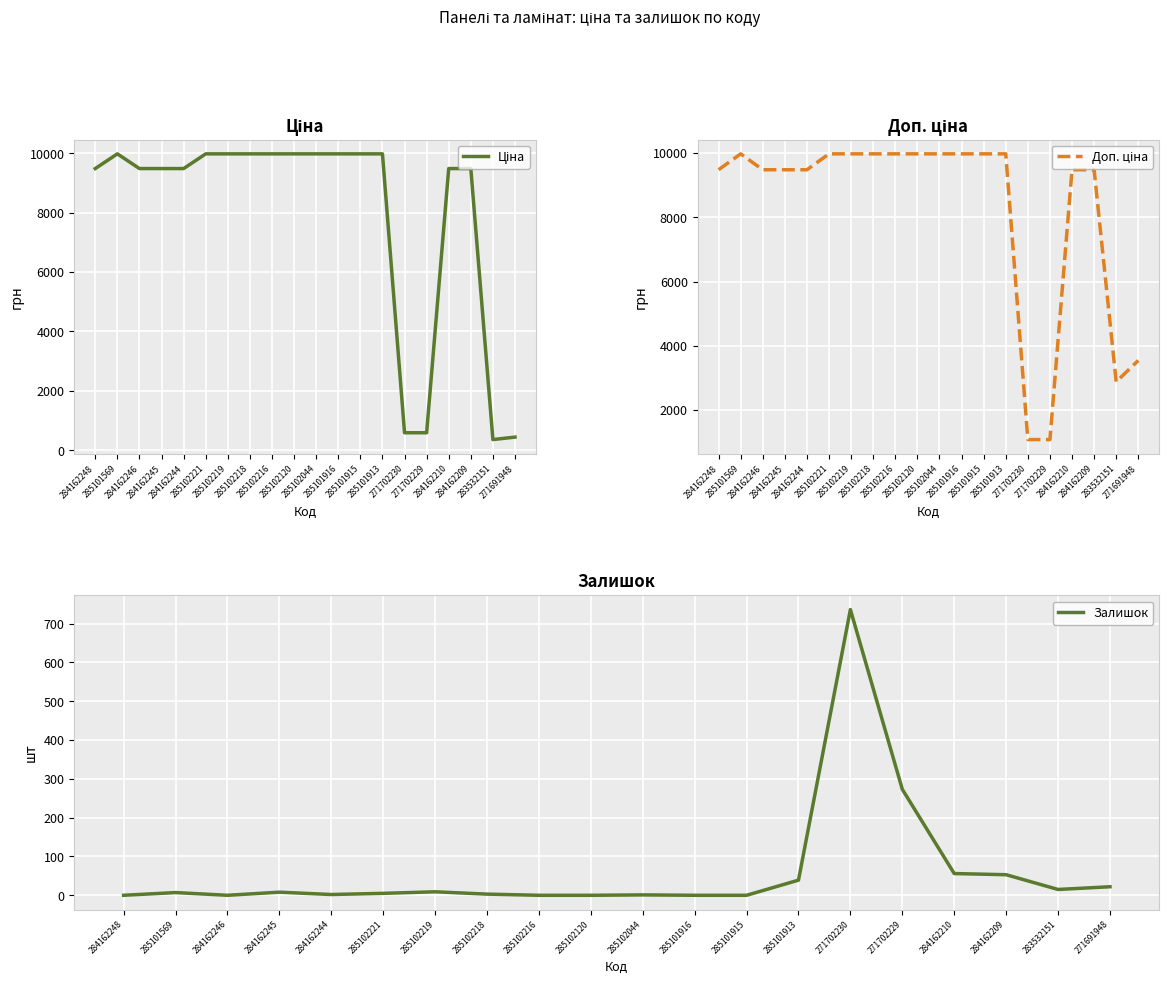

Which series has the largest range (max minus min)?

Ціна